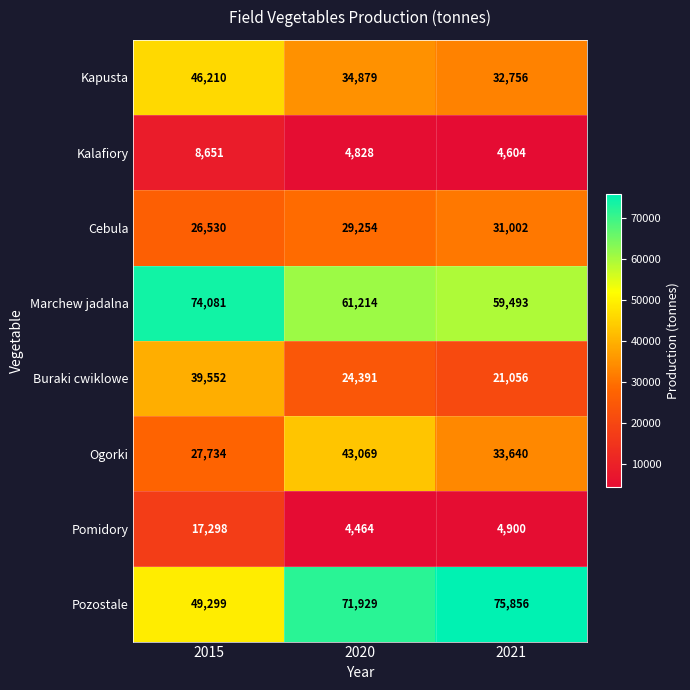

Is it true that Buraki cwiklowe equals 21056 at 2021?

True